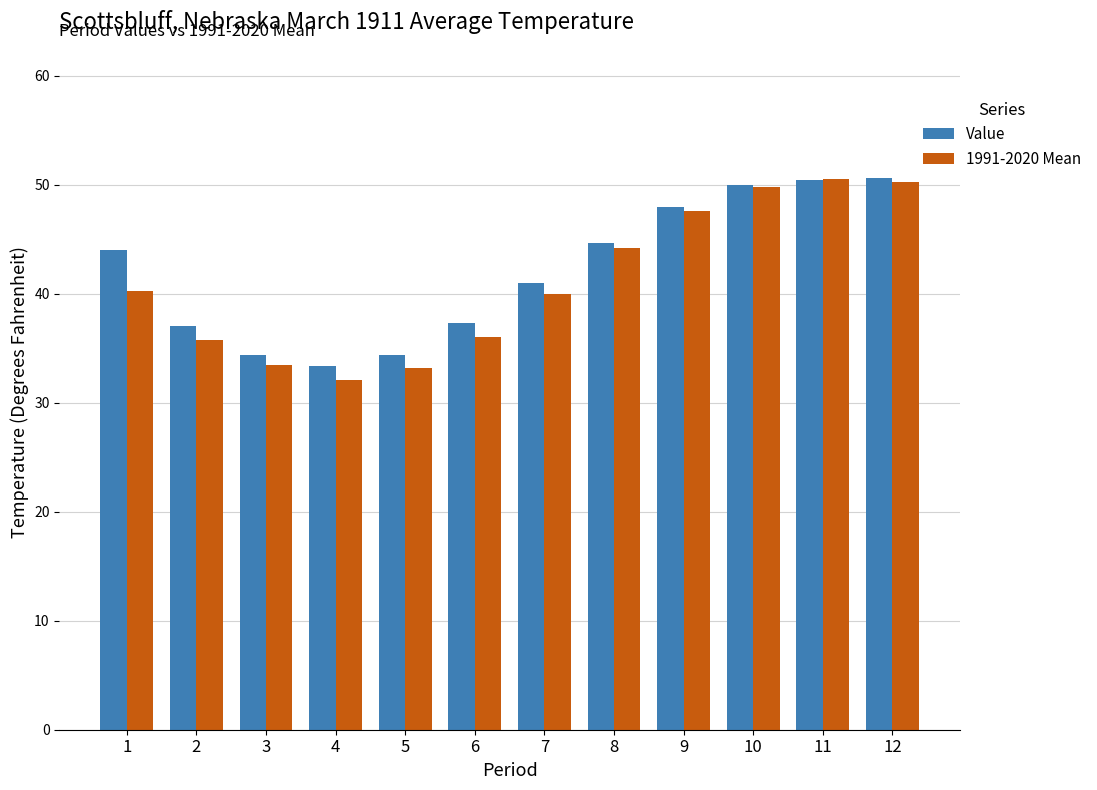

Rank the series by their average value, from lowest to highest.

1991-2020 Mean, Value